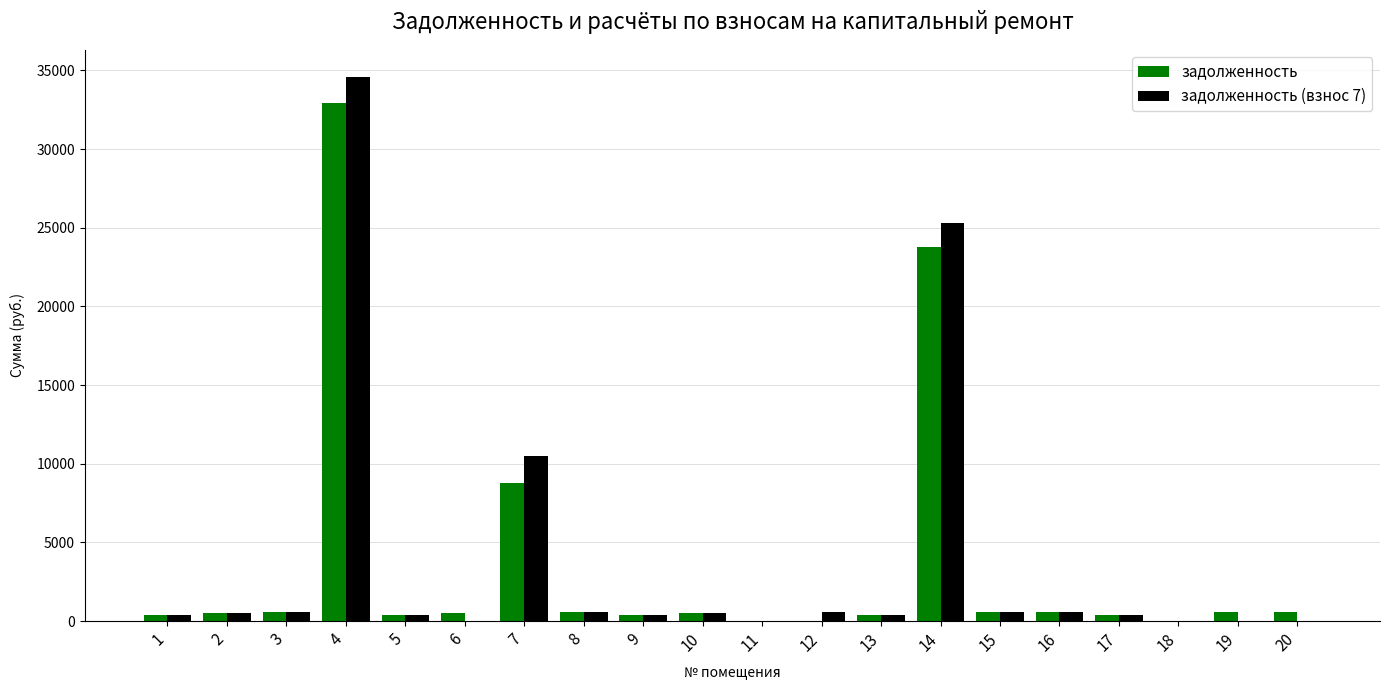

What is the greatest value displayed?

34578.4